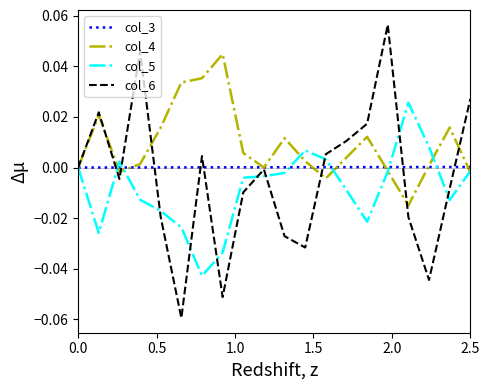

Which series has the largest range (max minus min)?

col_6